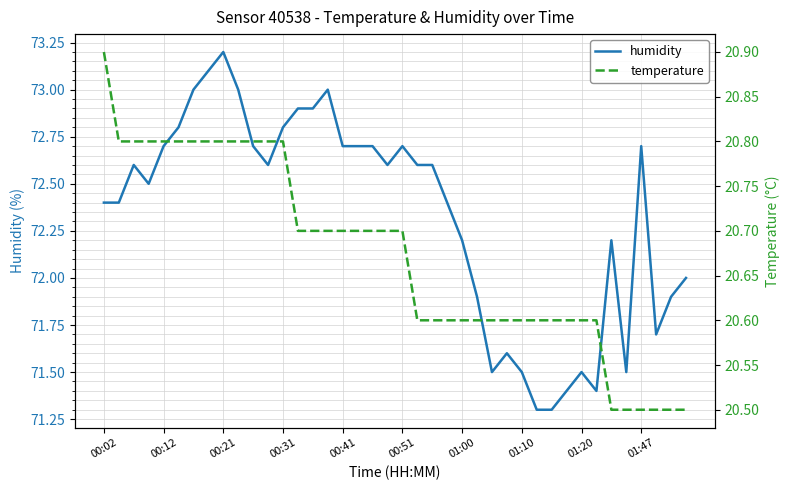

The humidity series shows 71.6 at 27. True or false?

True